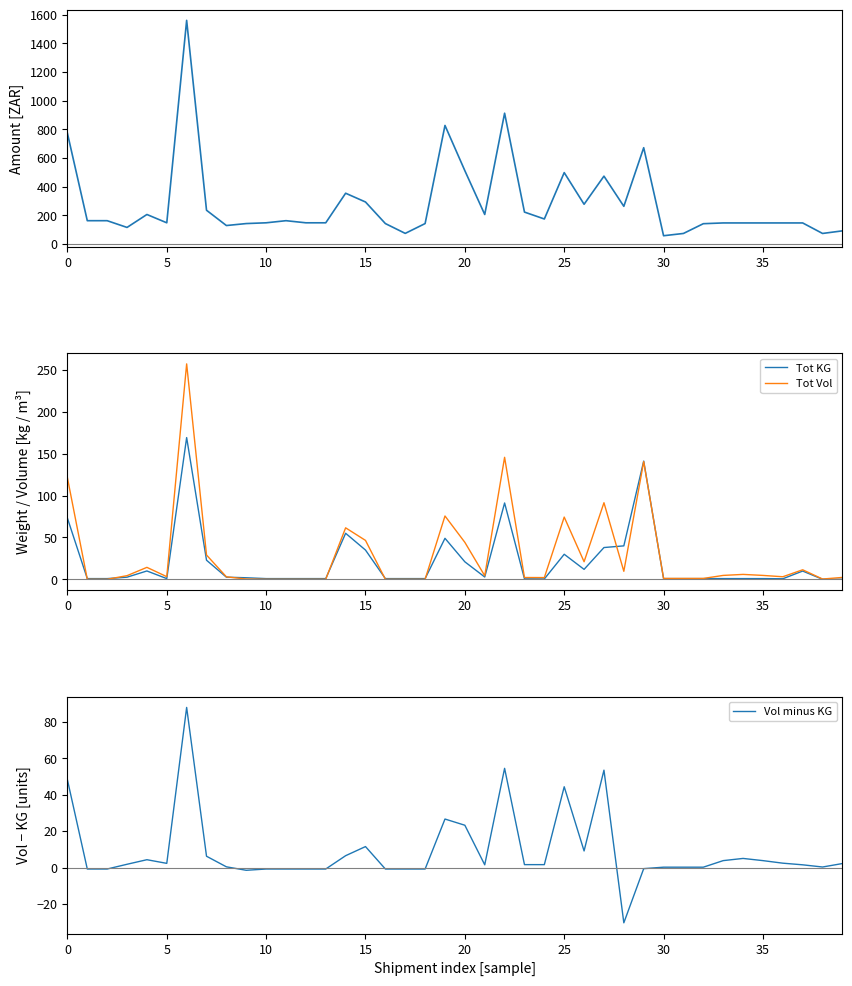

The value of Tot Vol at 10 is 0.2. True or false?

True